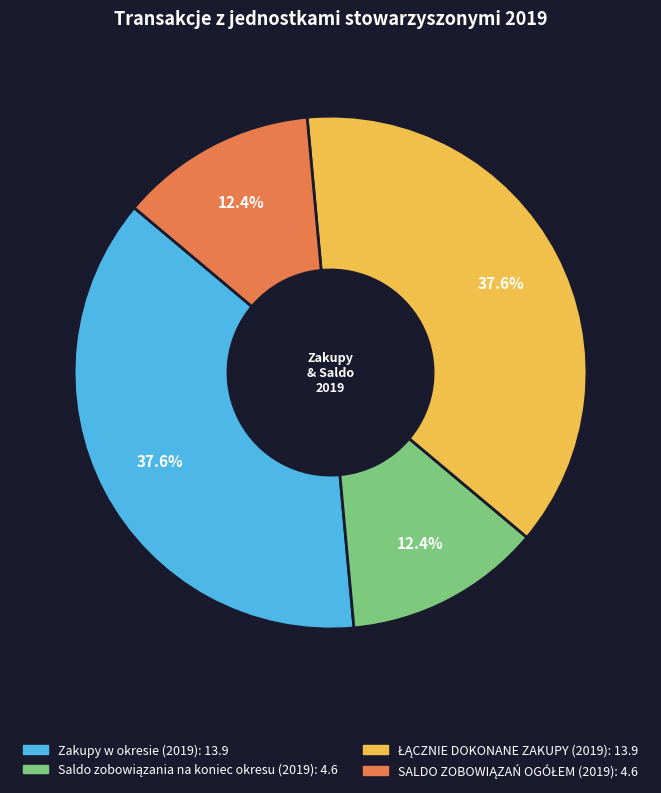

How many segments does this pie chart have?

4